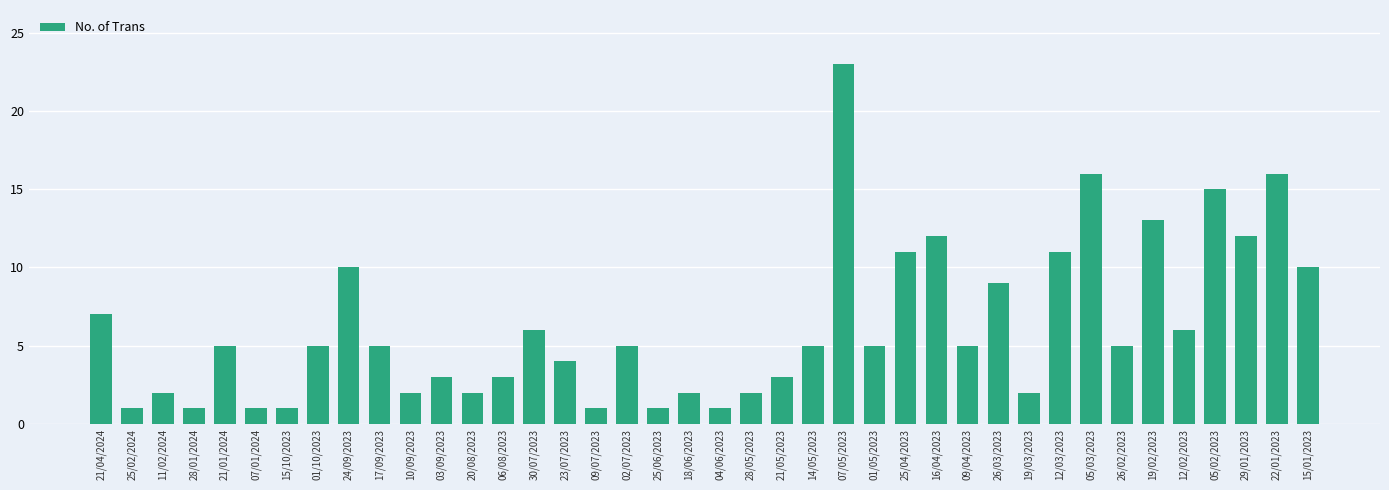

Are the bars grouped side by side (vs. stacked)?

No